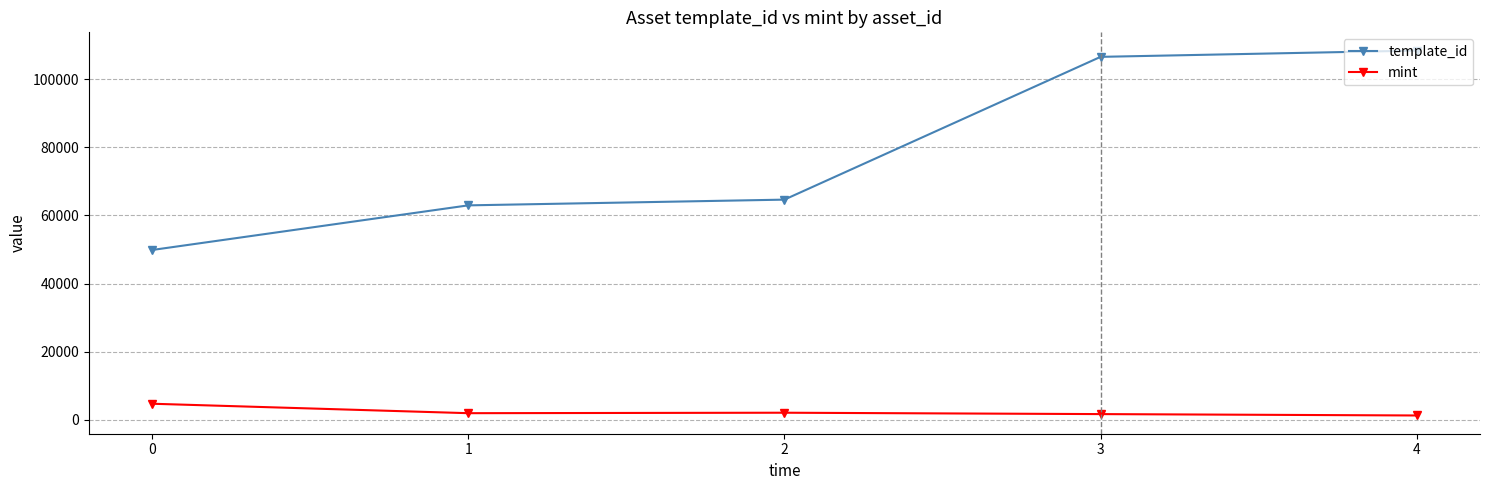

True or false: template_id and mint cross at least once.

False